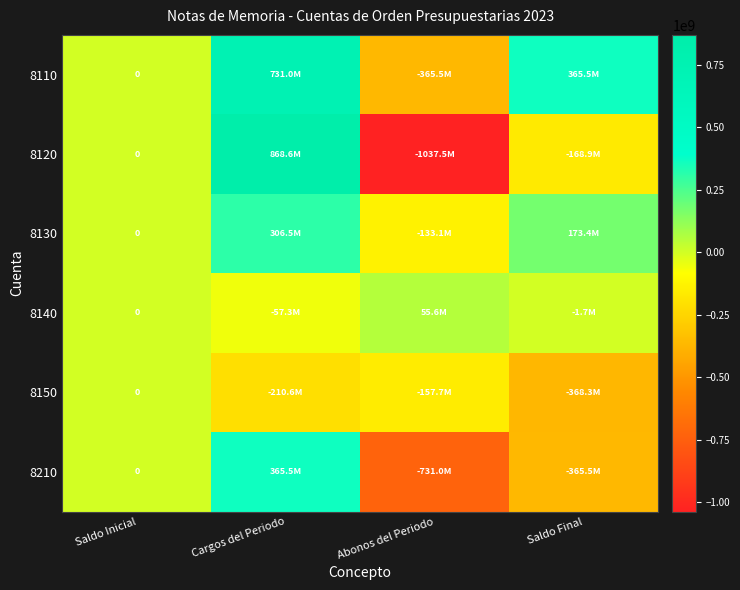

The value of 8130 at Abonos del Periodo is -133088977.2. True or false?

True